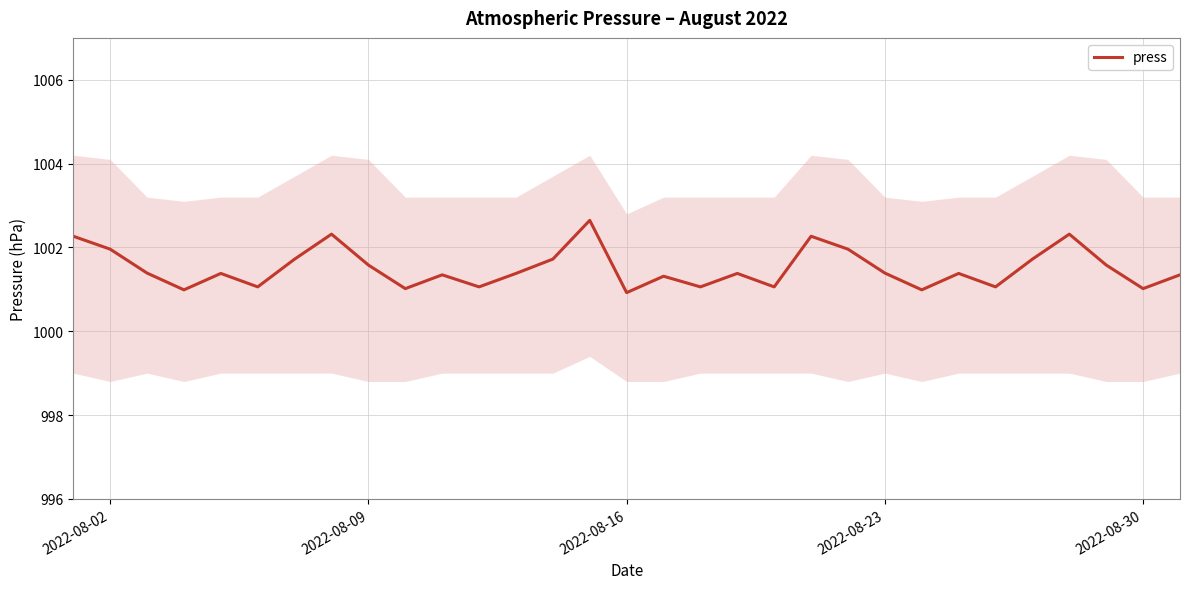

Does the chart have visible grid lines?

Yes